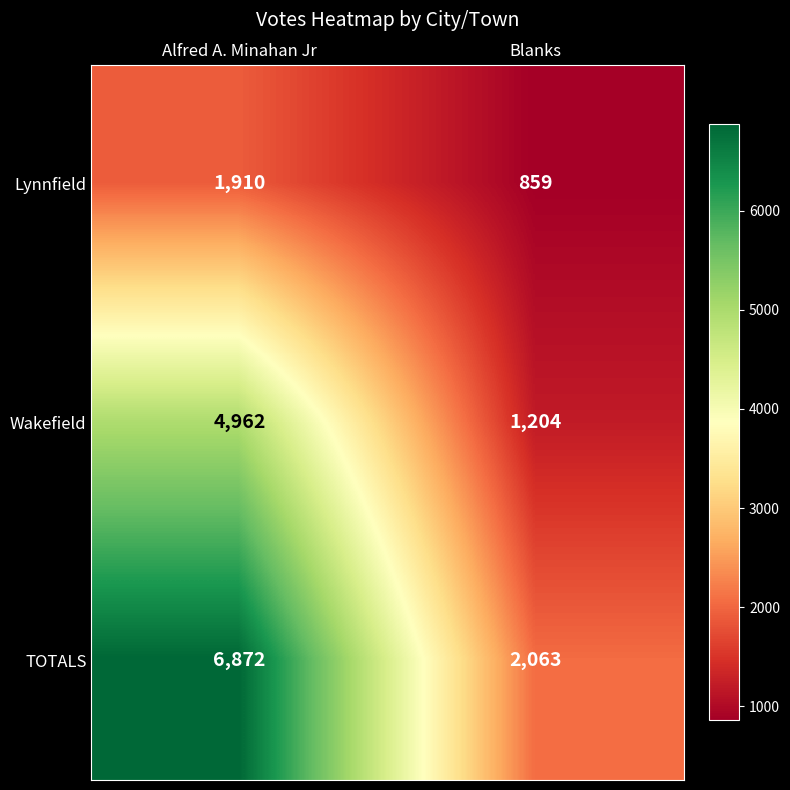

Reading right to left, extract all data points from this chart.

Lynnfield: Blanks=859	Alfred A. Minahan Jr=1910
Wakefield: Blanks=1204	Alfred A. Minahan Jr=4962
TOTALS: Blanks=2063	Alfred A. Minahan Jr=6872